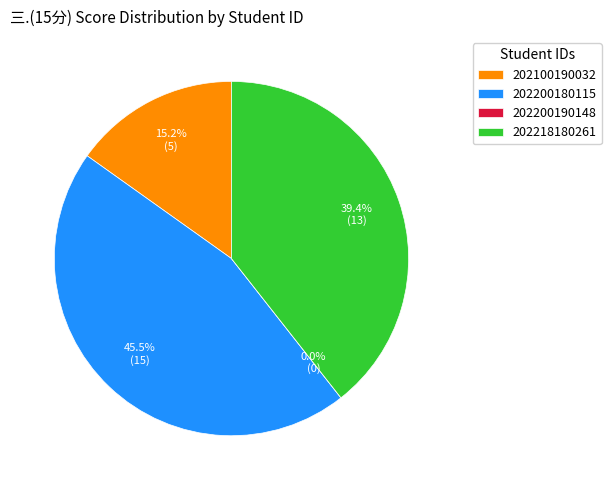

To the nearest percent, what percentage of the pie is 202200180115?

45%